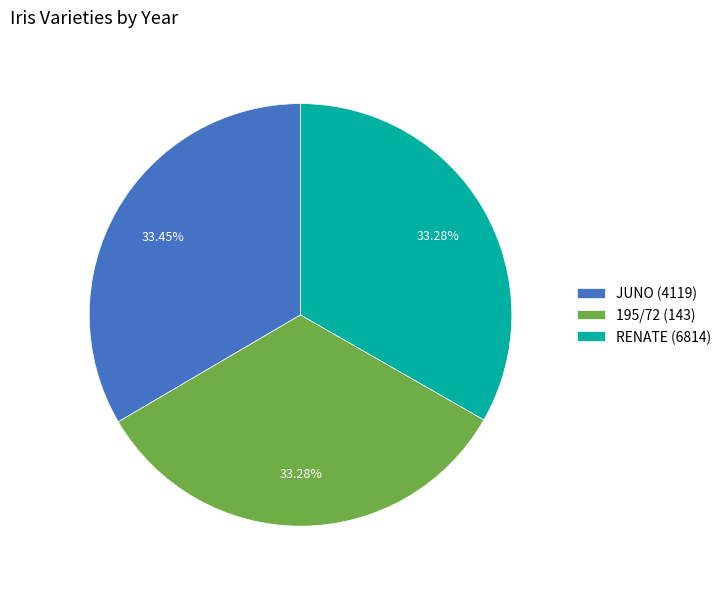

Approximately how many times larger is the value at 195/72 (143) compared to RENATE (6814)?

1.0